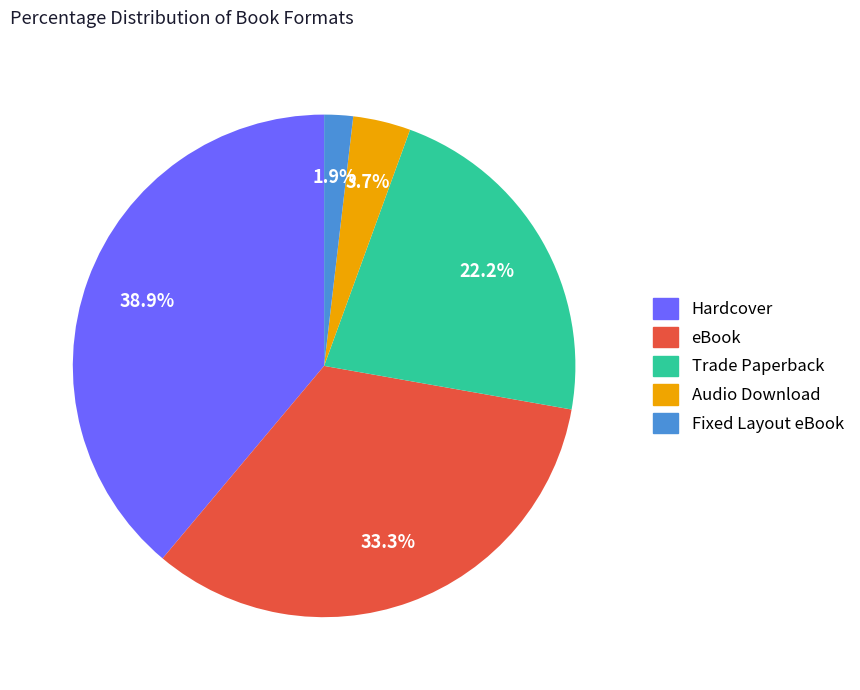

The Fixed Layout eBook slice represents 2% of the pie. True or false?

True